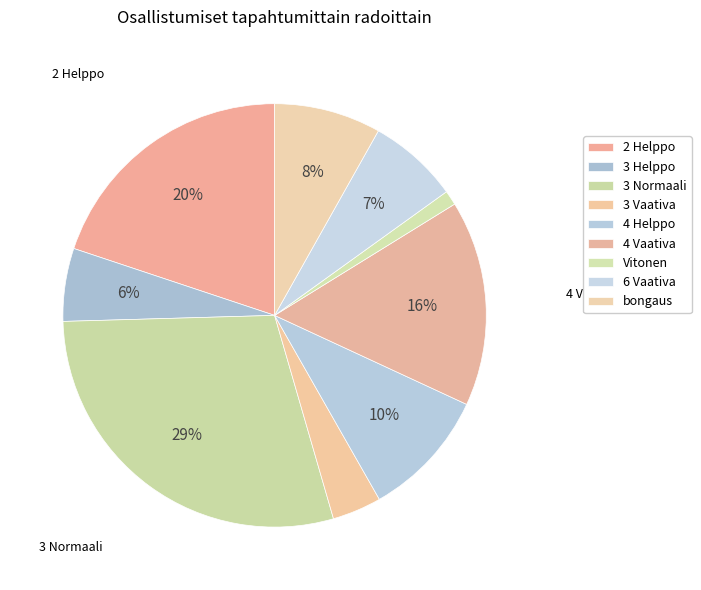

How many segments does this pie chart have?

9